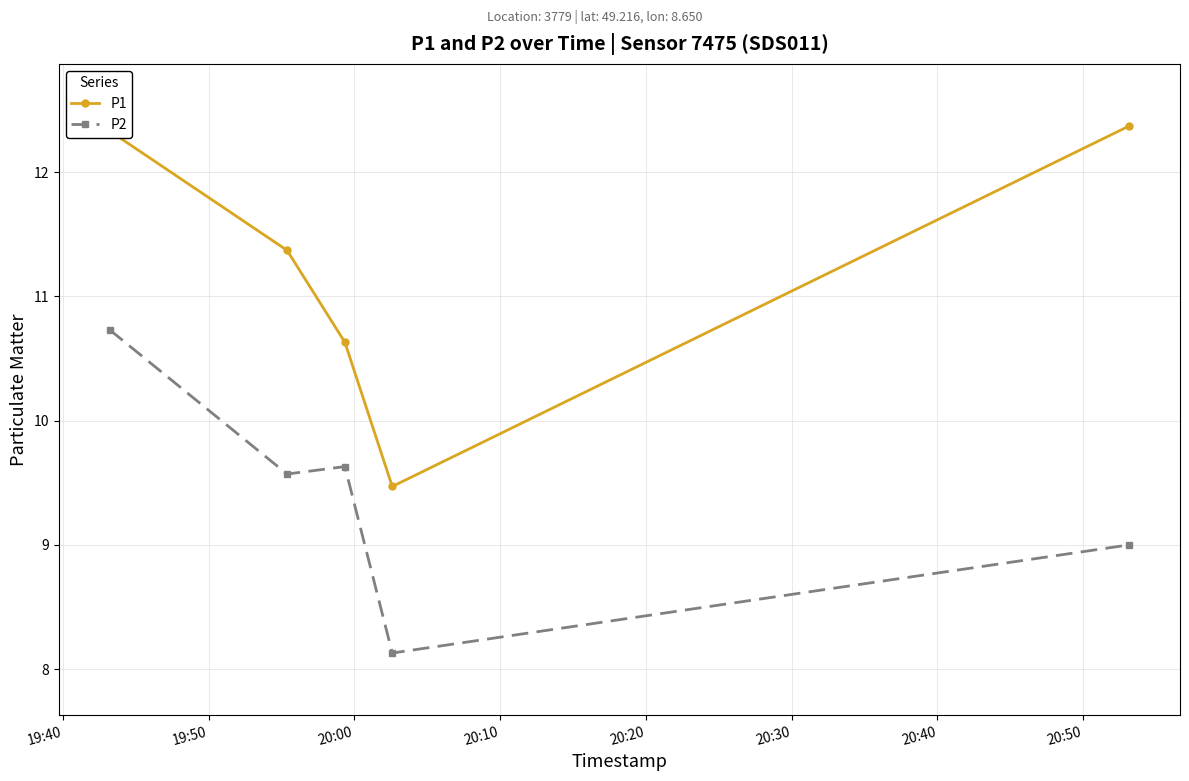

How many P1 values are between 10 and 12?

2